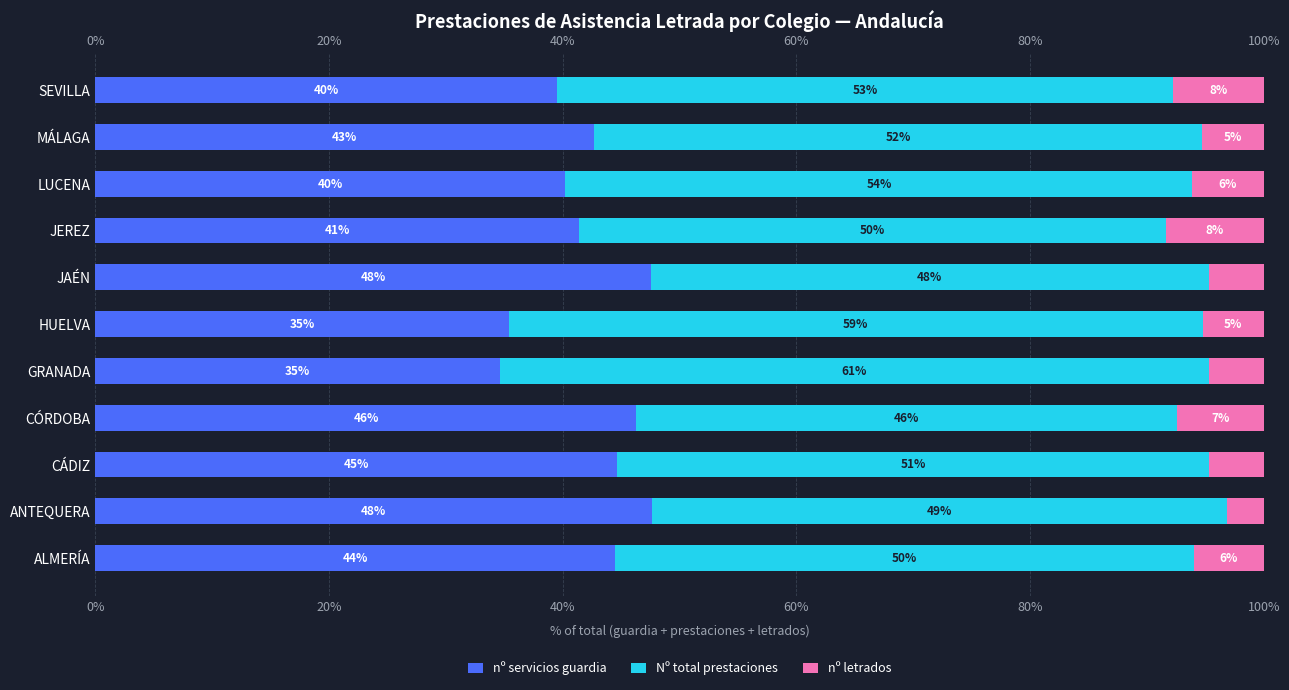

What position from the right is JEREZ?

4